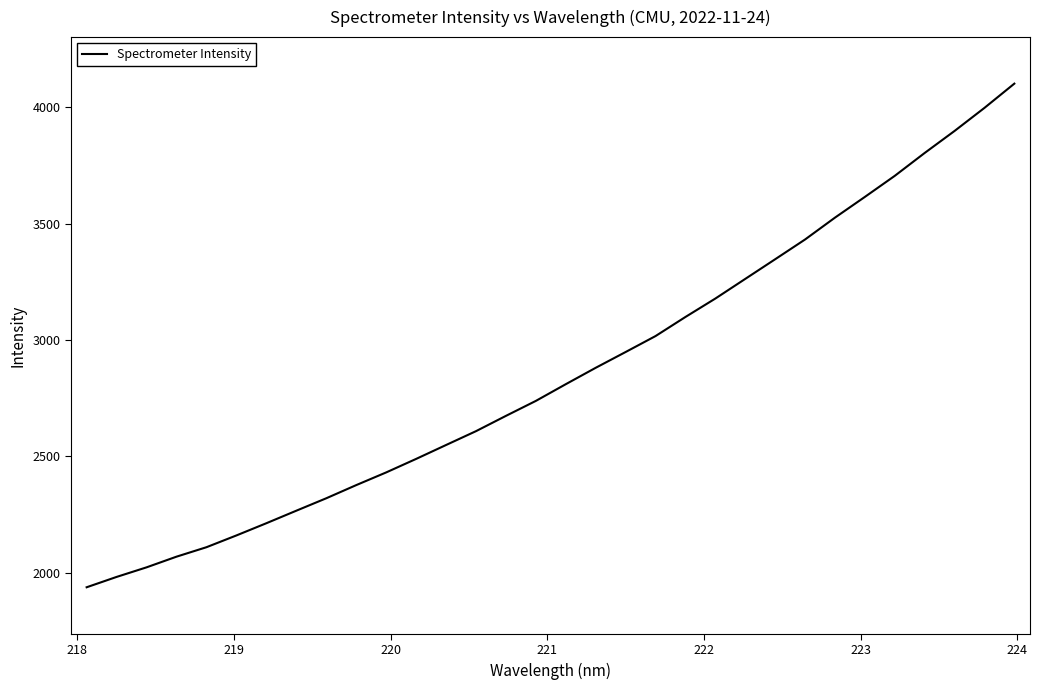

What is the difference between the maximum and minimum values?

2164.4